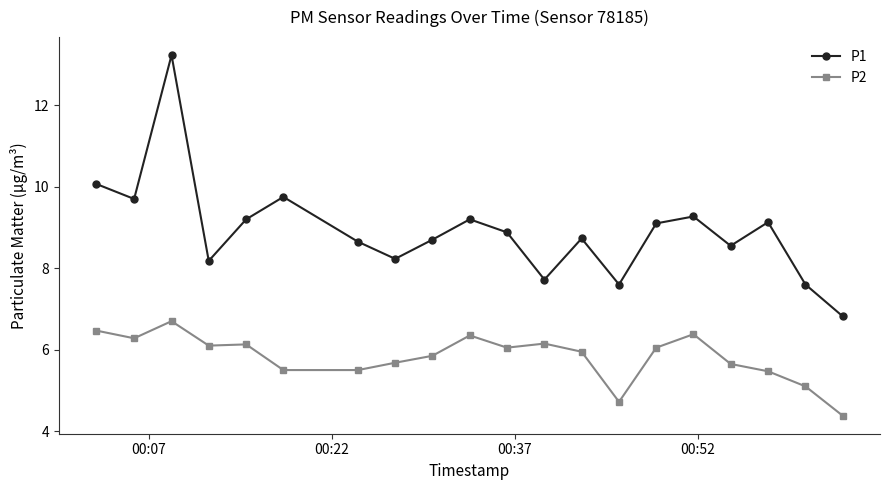

What is the minimum value for P2?

4.4